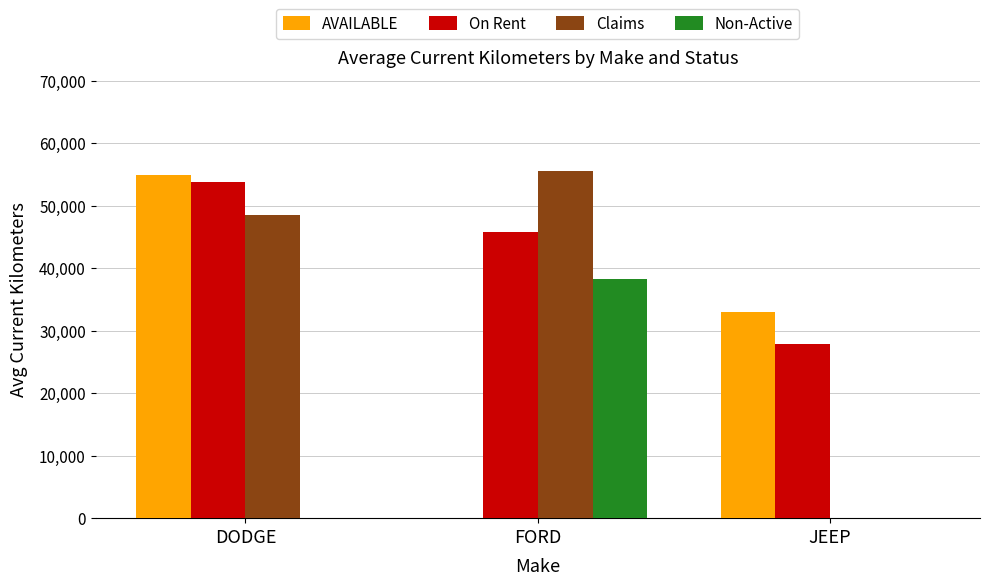

At which category is the sum across all series the highest?

DODGE